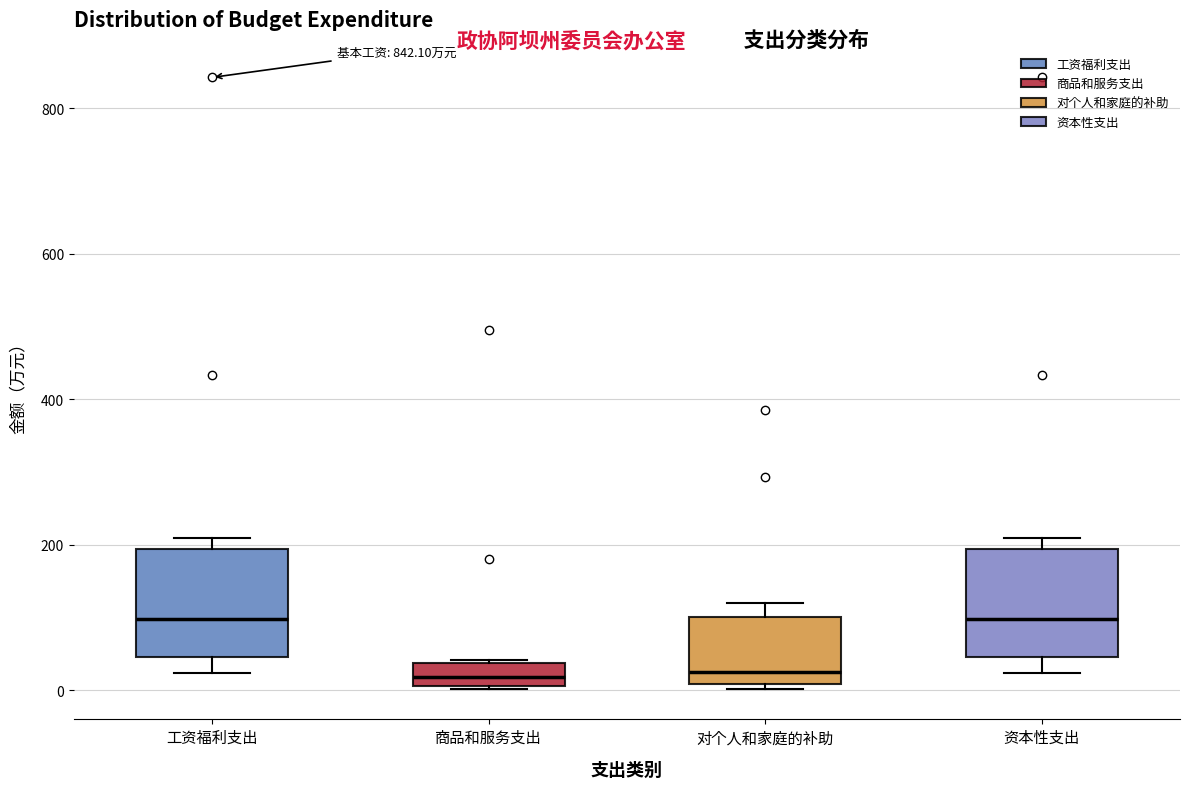

Where is the lower edge of the box for 对个人和家庭的补助 on the y-axis? The values are not printed on the chart, so give them approximately, as read against the axis.

0